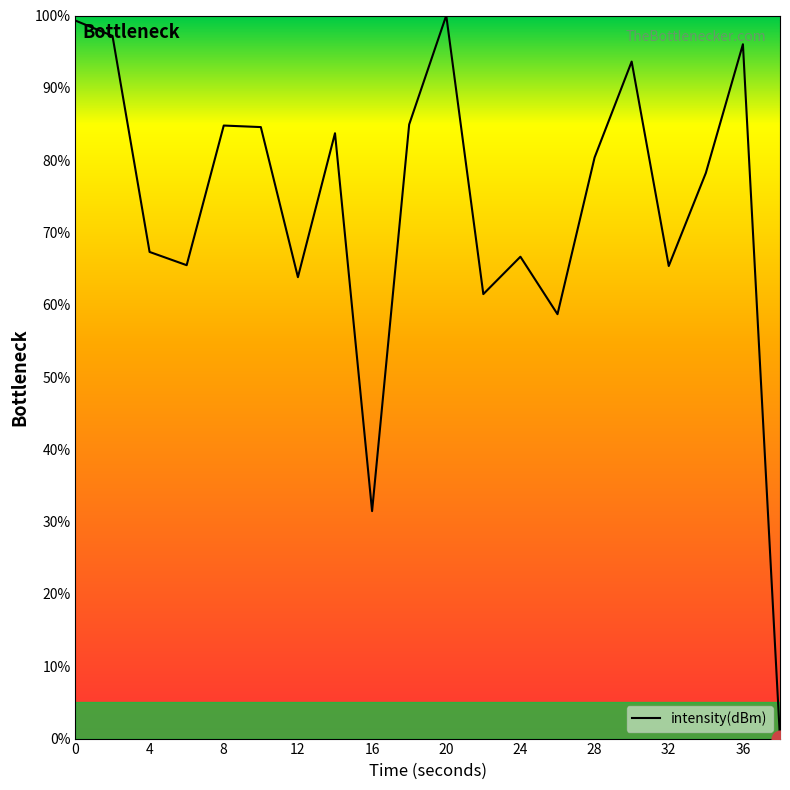

What is the difference between the maximum and minimum values?

100.0